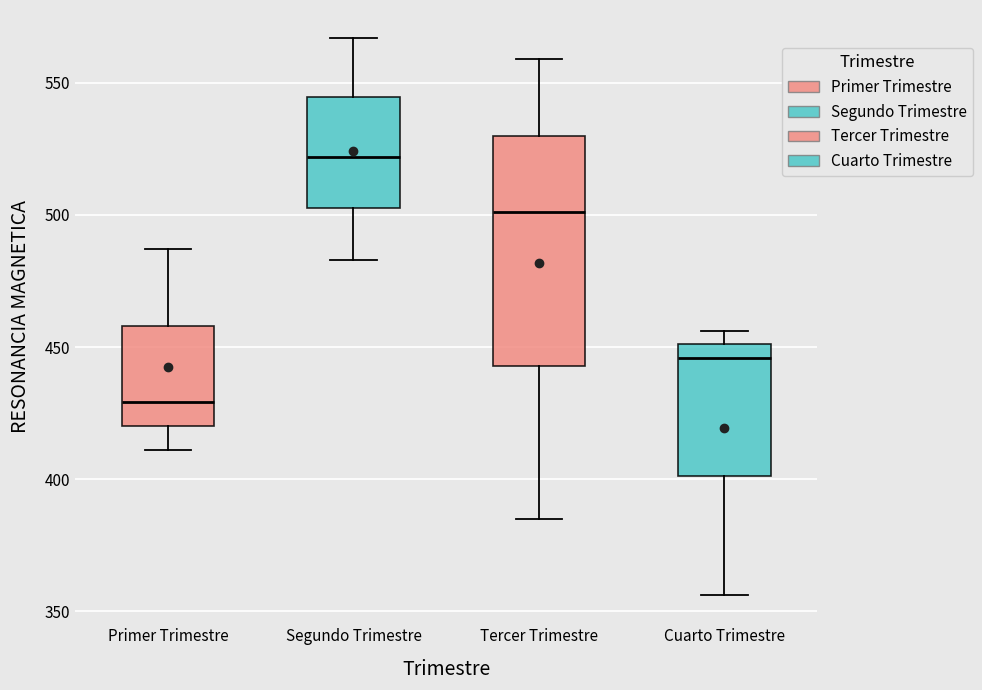

Which box is the tallest, from its lower edge to its upper edge?

Tercer Trimestre